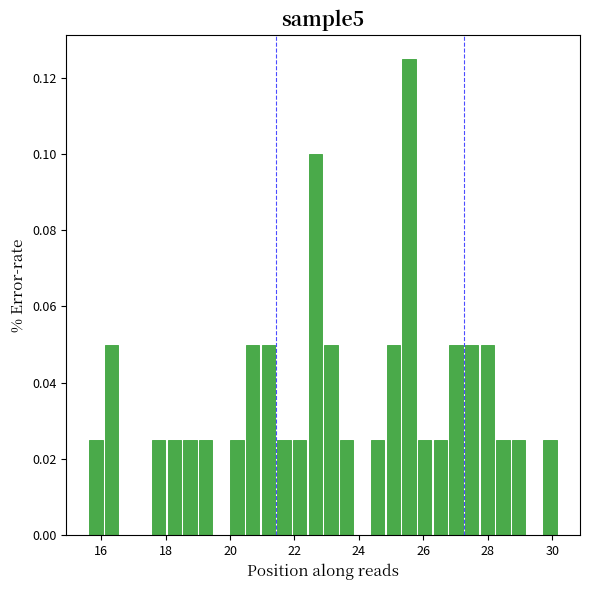

Read against the x-axis, roughly where is the centre of the tallest bar?

25.6